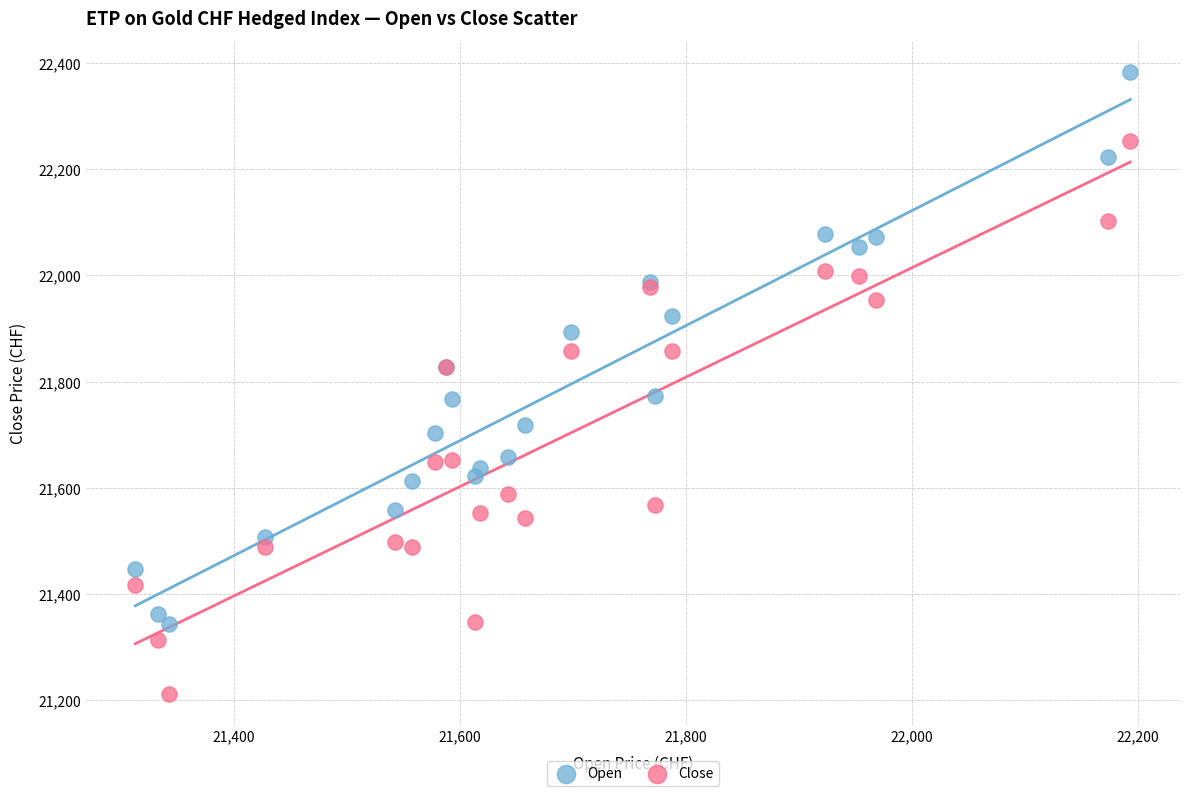

Which series reaches the maximum Y coordinate?

Open